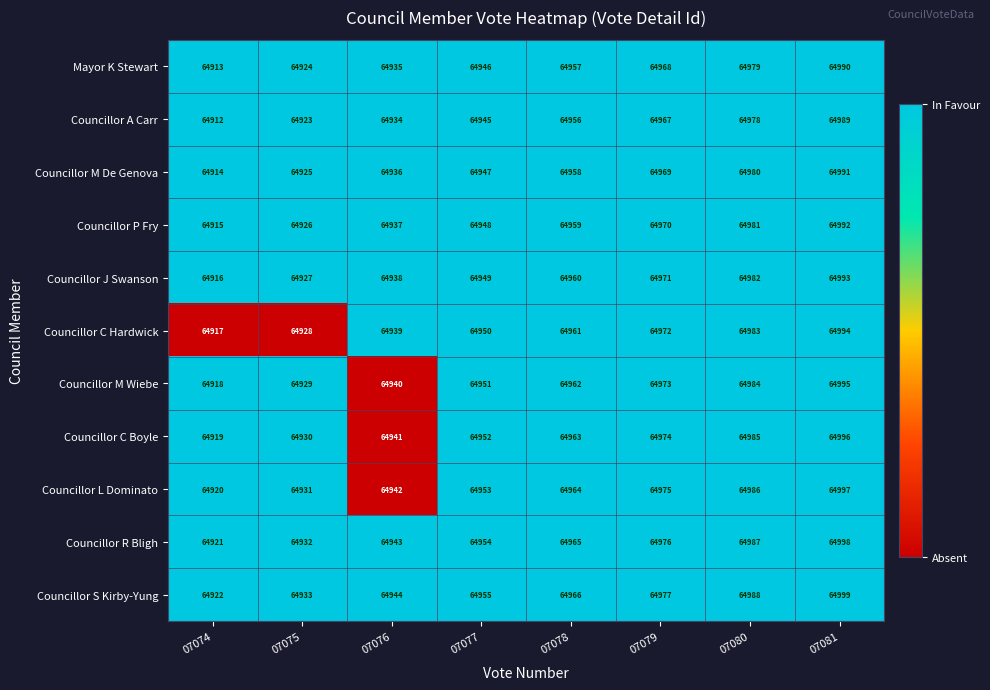

Where is Mayor K Stewart nearest to the value 64951?

07077